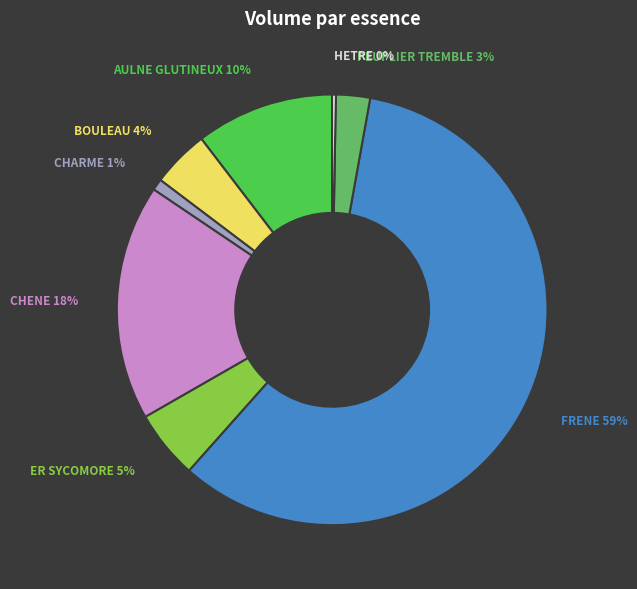

To the nearest percent, what portion does CHENE represent?

18%